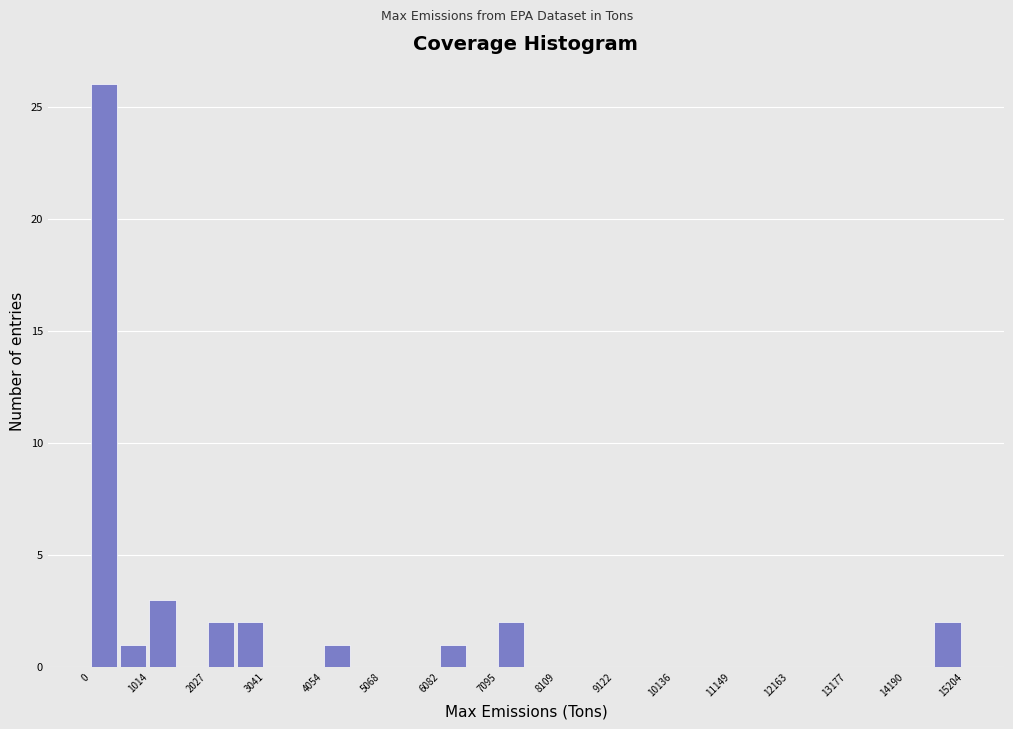

Read against the x-axis, roughly where is the centre of the tallest bar?

200